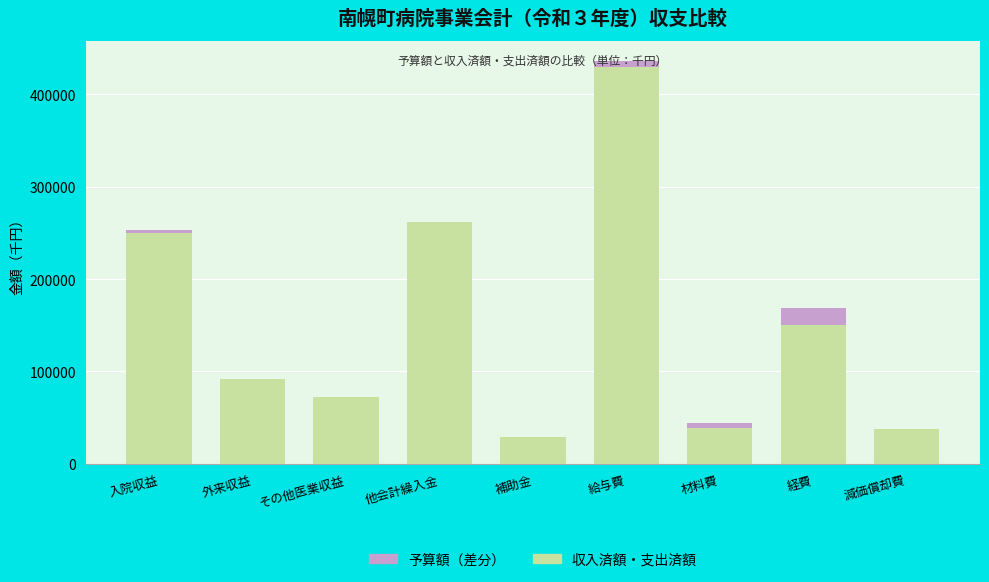

What is the highest value of the 収入済額・支出済額 series?

429982